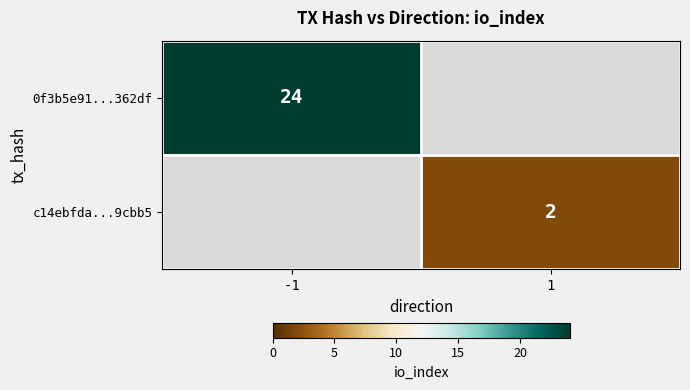

At how many categories does at least one series exceed 17?

1